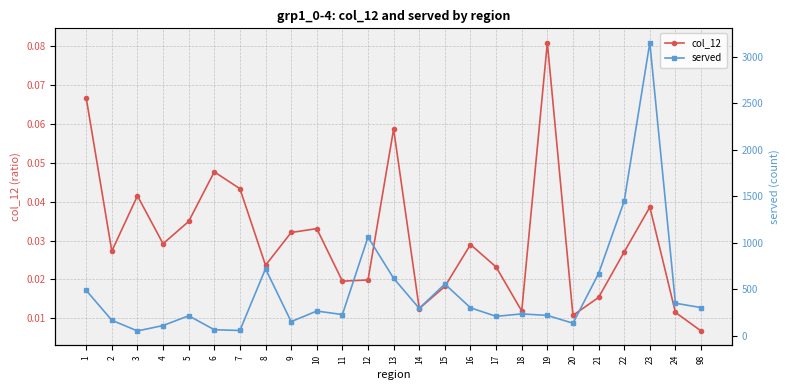

At which label does served first exceed 266?

1